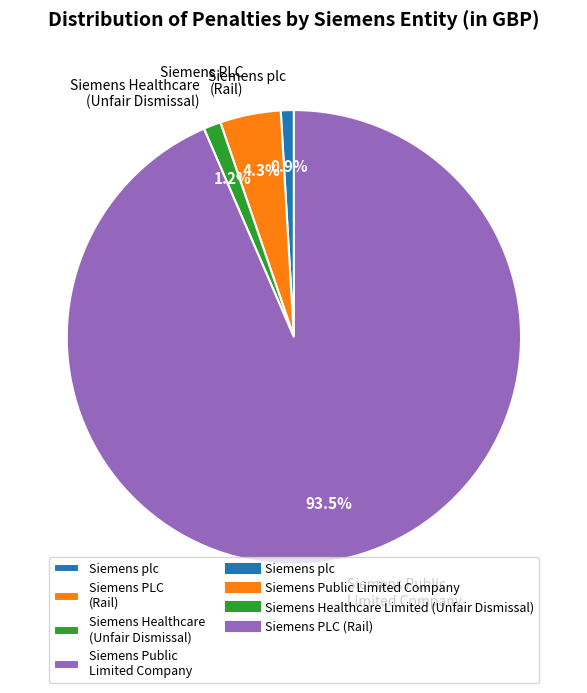

Combined, do Siemens Healthcare (Unfair Dismissal) and Siemens PLC (Rail) account for over 50%?

No